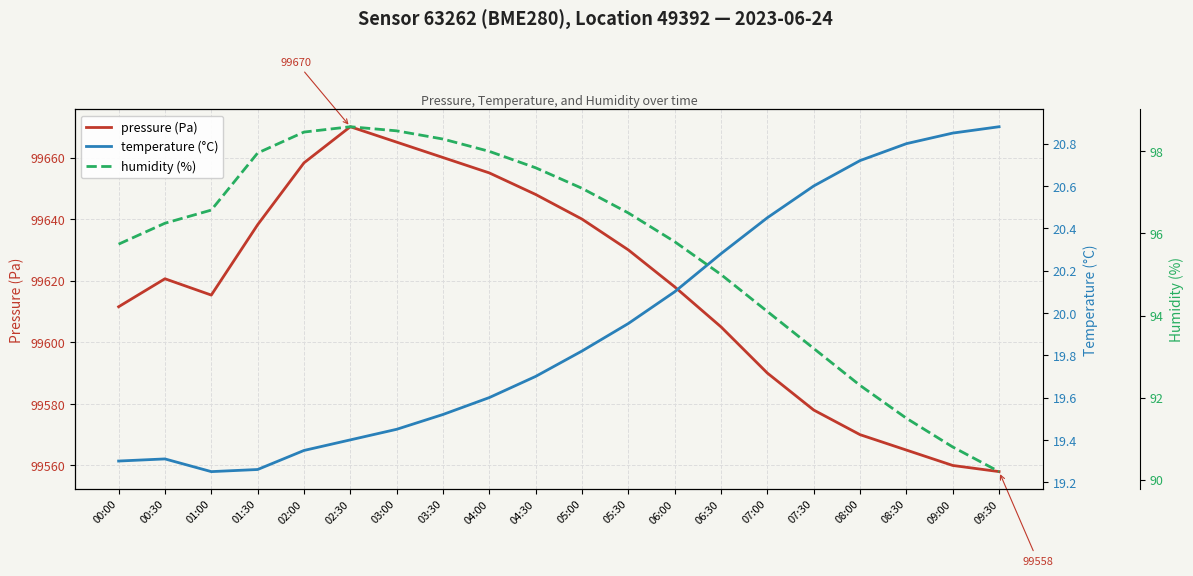

Reading left to right, what are all the values shown in this chart?

pressure (Pa): 00:00=99611.5	00:30=99620.6	01:00=99615.3	01:30=99638.2	02:00=99658.3	02:30=99670.0	03:00=99665.0	03:30=99660.0	04:00=99655.0	04:30=99648.0	05:00=99640.0	05:30=99630.0	06:00=99618.0	06:30=99605.0	07:00=99590.0	07:30=99578.0	08:00=99570.0	08:30=99565.0	09:00=99560.0	09:30=99558.0
temperature (°C): 00:00=19.3	00:30=19.3	01:00=19.2	01:30=19.3	02:00=19.4	02:30=19.4	03:00=19.4	03:30=19.5	04:00=19.6	04:30=19.7	05:00=19.8	05:30=19.9	06:00=20.1	06:30=20.3	07:00=20.4	07:30=20.6	08:00=20.7	08:30=20.8	09:00=20.9	09:30=20.9
humidity (%): 00:00=95.7	00:30=96.2	01:00=96.6	01:30=98.0	02:00=98.5	02:30=98.6	03:00=98.5	03:30=98.3	04:00=98.0	04:30=97.6	05:00=97.1	05:30=96.5	06:00=95.8	06:30=95.0	07:00=94.1	07:30=93.2	08:00=92.3	08:30=91.5	09:00=90.8	09:30=90.2